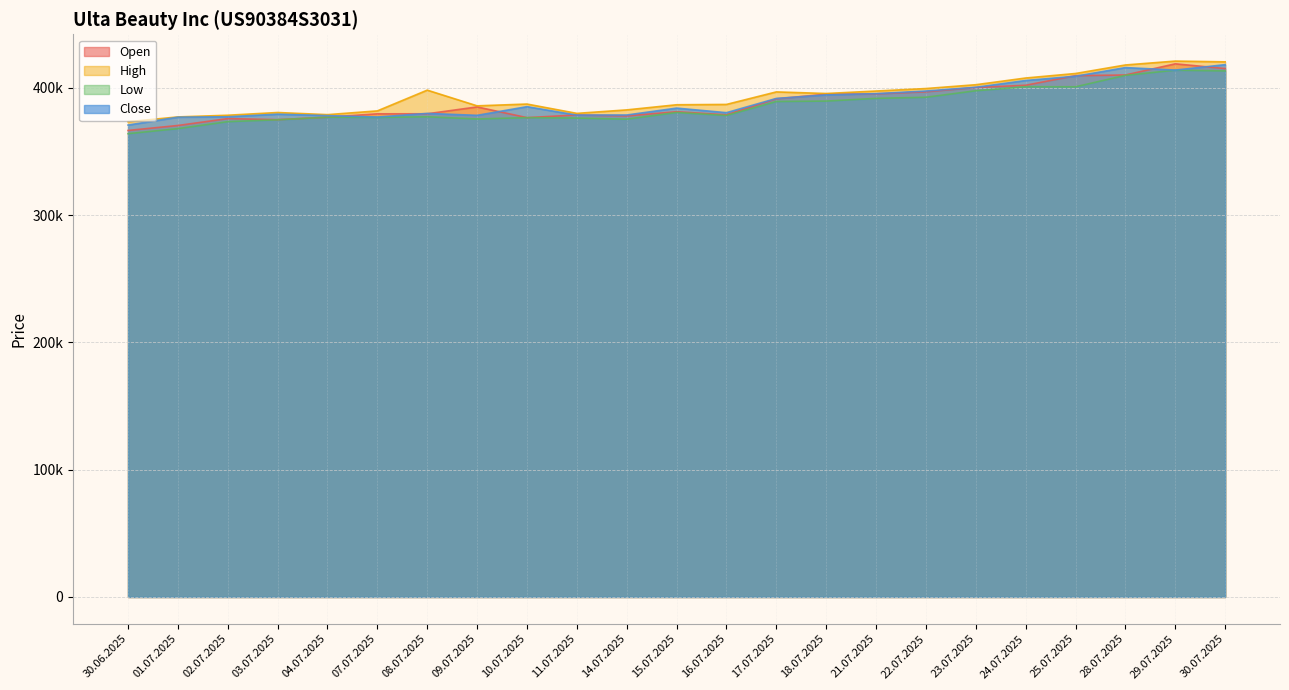

True or false: Low and Close cross at least once.

False